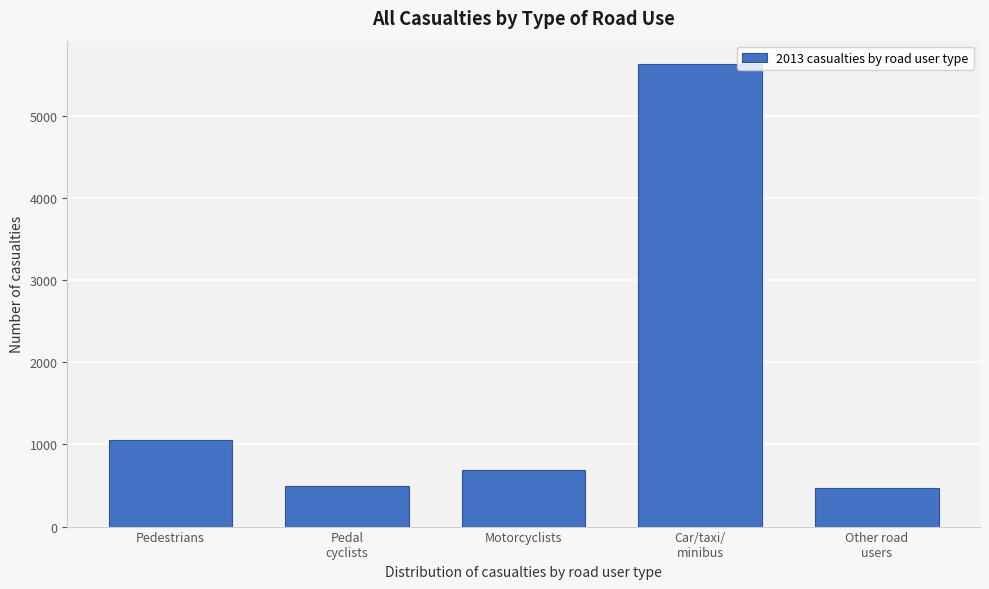

Reading left to right, what are all the values shown in this chart?

1052	496	685	5633	469